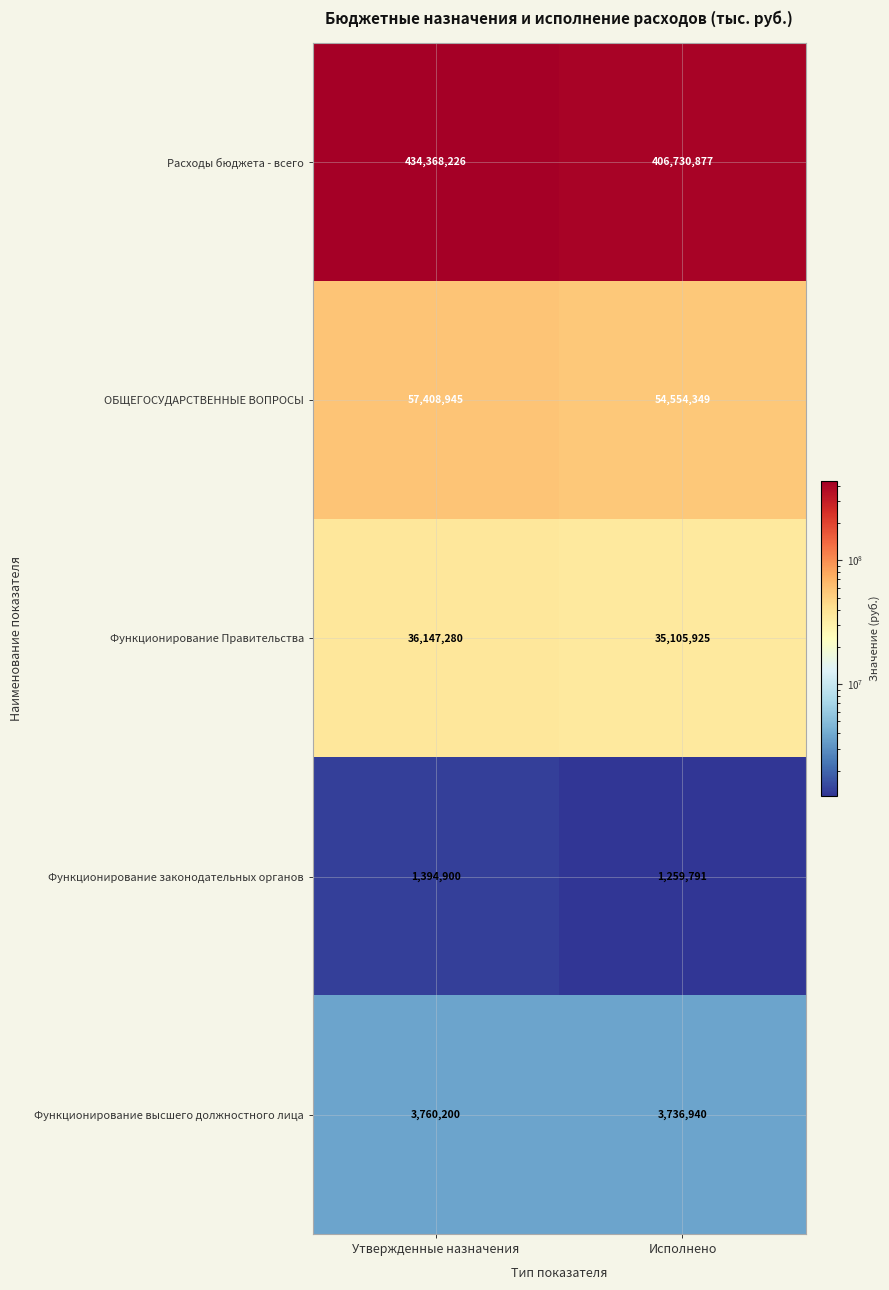

Which series has the largest total across all categories?

Расходы бюджета - всего